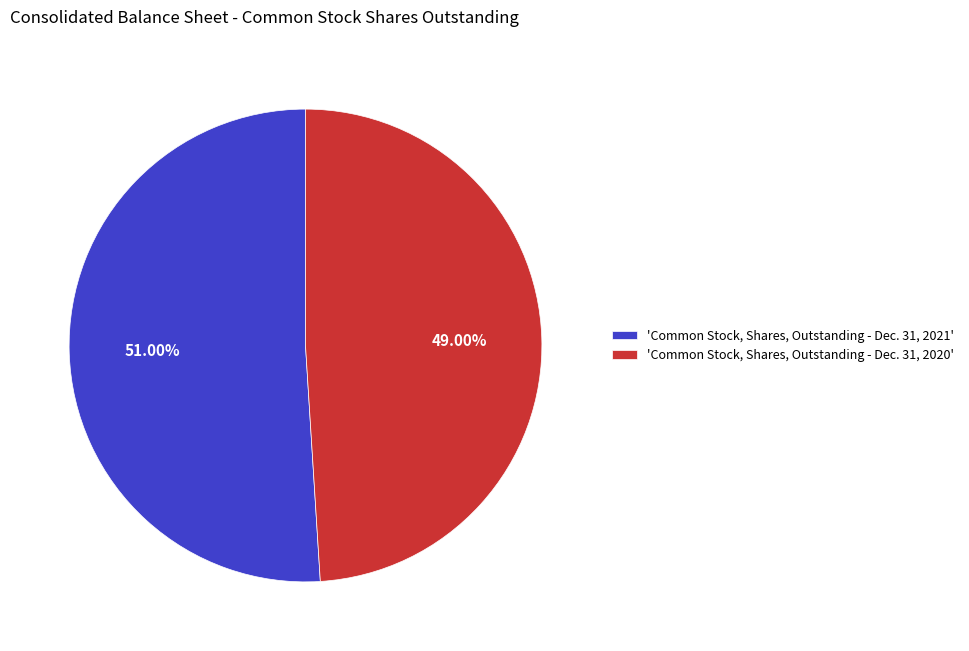

Is there a majority slice in this chart?

Yes